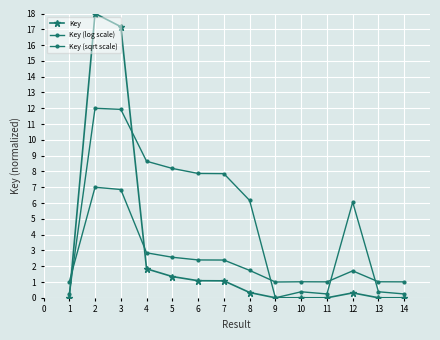

How many lines are shown in the chart?

3